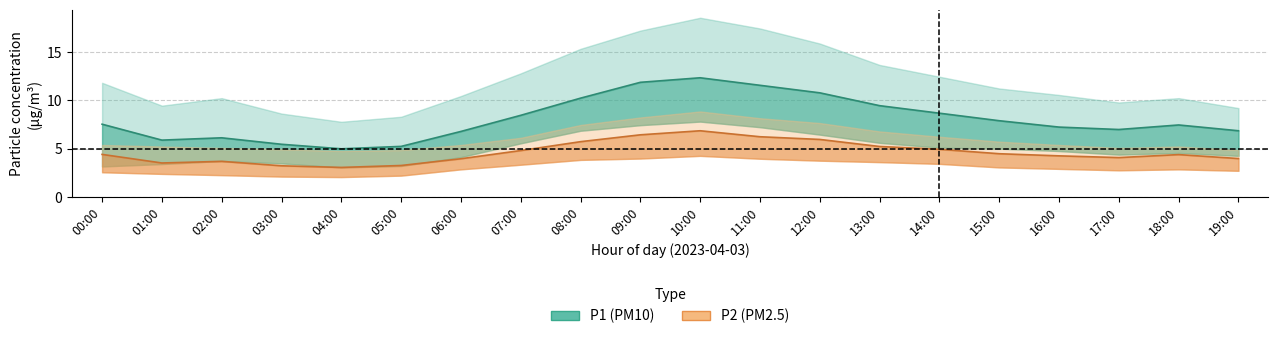

How many lines are shown in the chart?

6